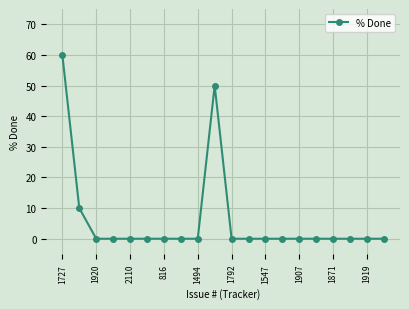

How many lines are shown in the chart?

1